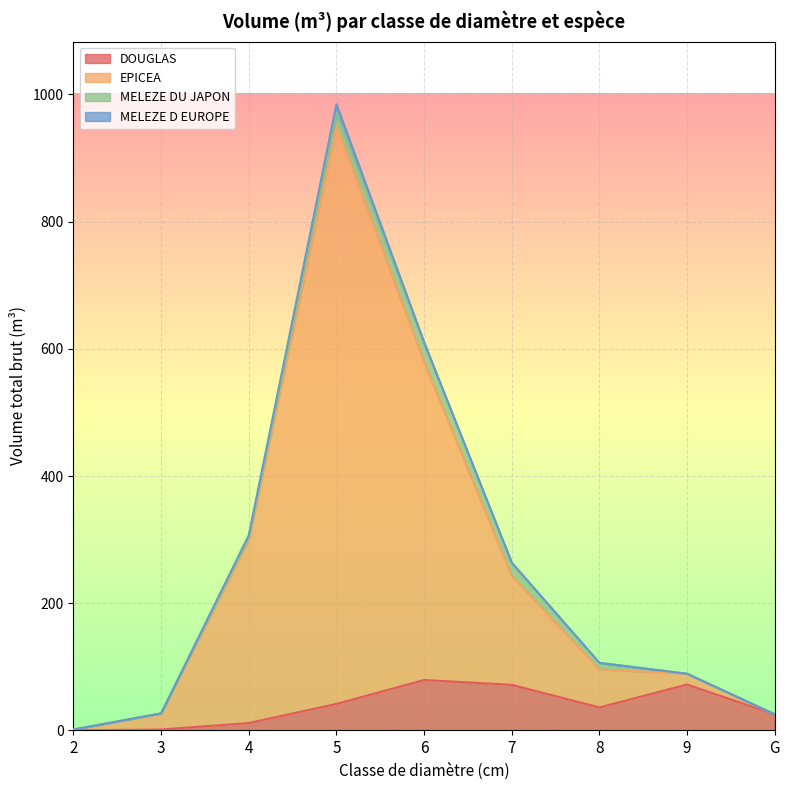

At which category is the sum across all series the highest?

5